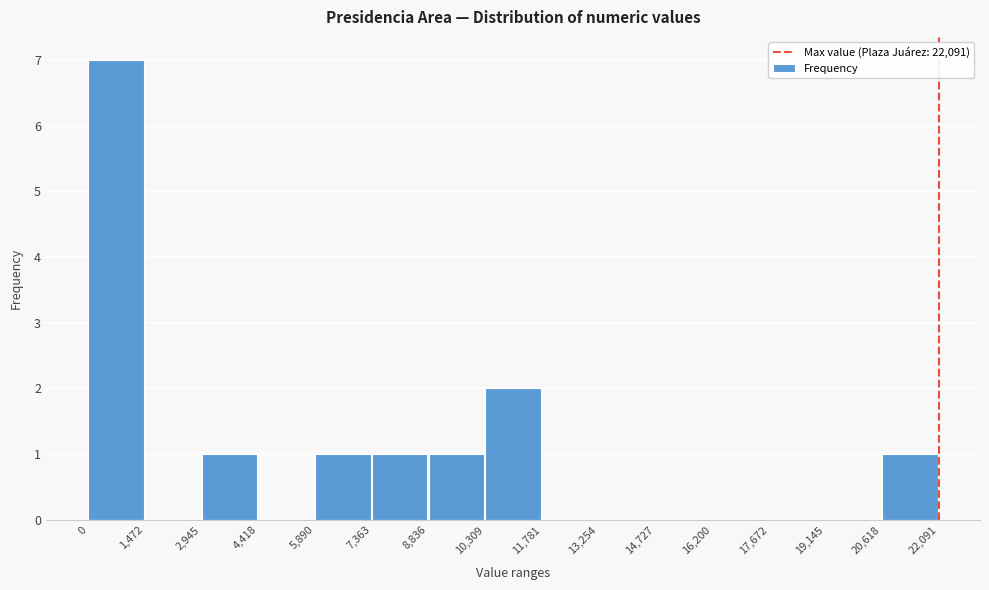

Over which range of the x-axis is the bar tallest?

0 to 1,472